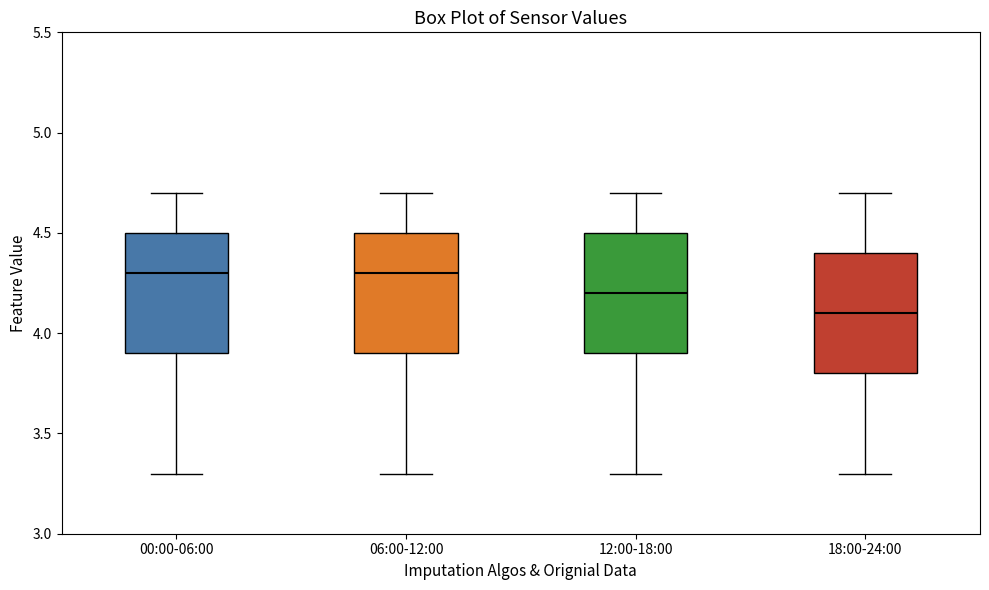

Where is the upper edge of the box for 12:00-18:00 on the y-axis? The values are not printed on the chart, so give them approximately, as read against the axis.

4.5